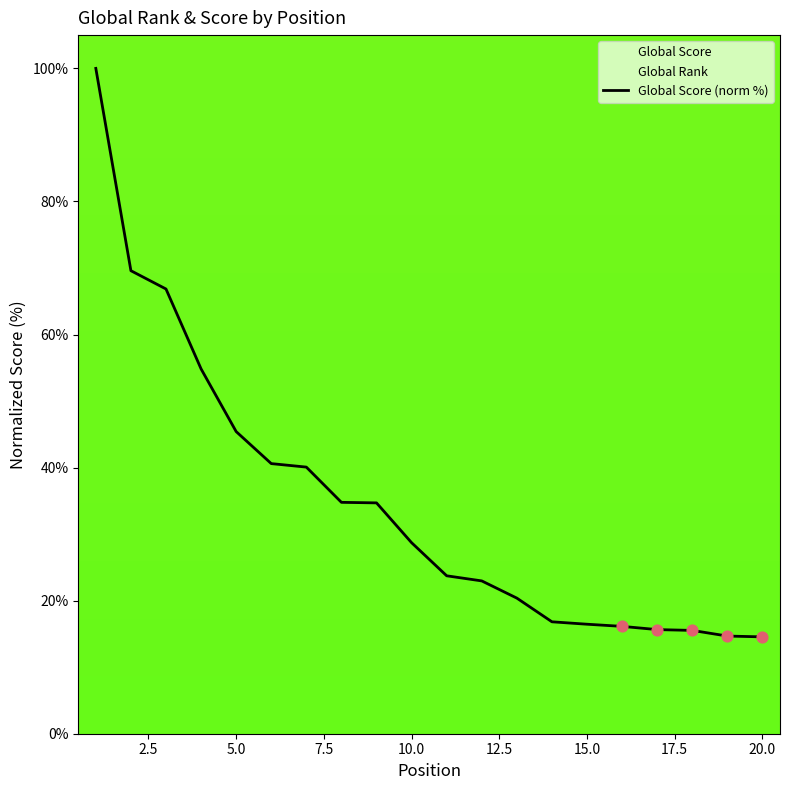

True or false: Global Score (norm %) has a value of 4.6 at 20.0.

False